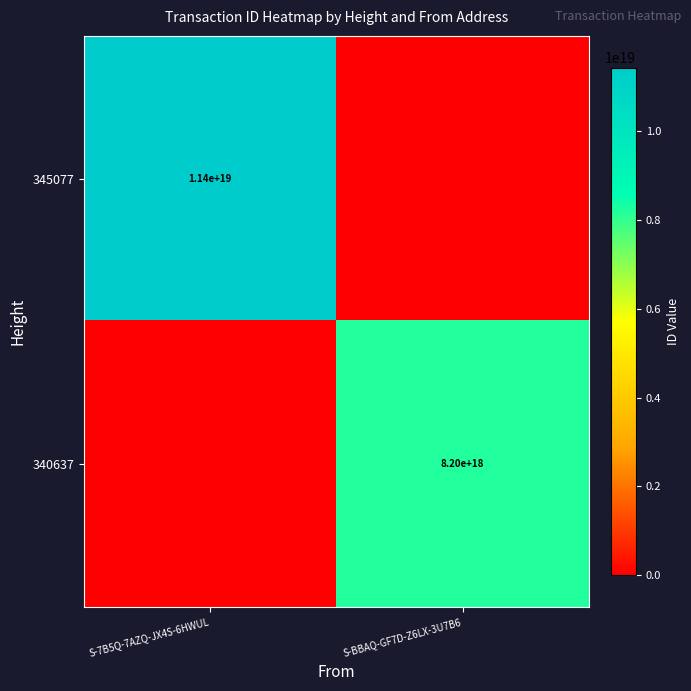

Is the value of 340637 at S-BBAQ-GF7D-Z6LX-3U7B6 greater than the value of 345077 at S-7B5Q-7AZQ-JX4S-6HWUL?

No